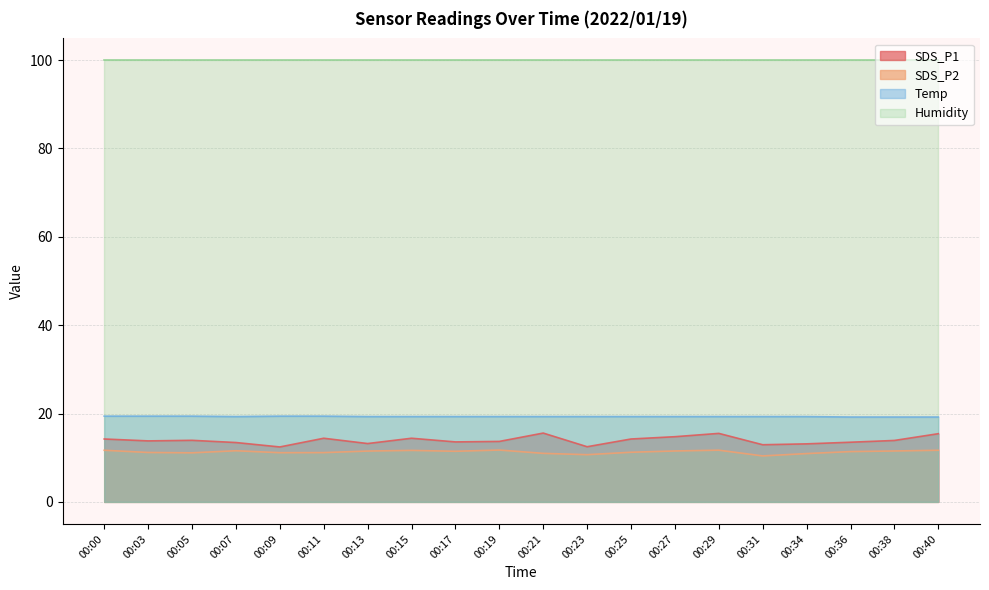

The Temp series shows 19.4 at 00:00. True or false?

True